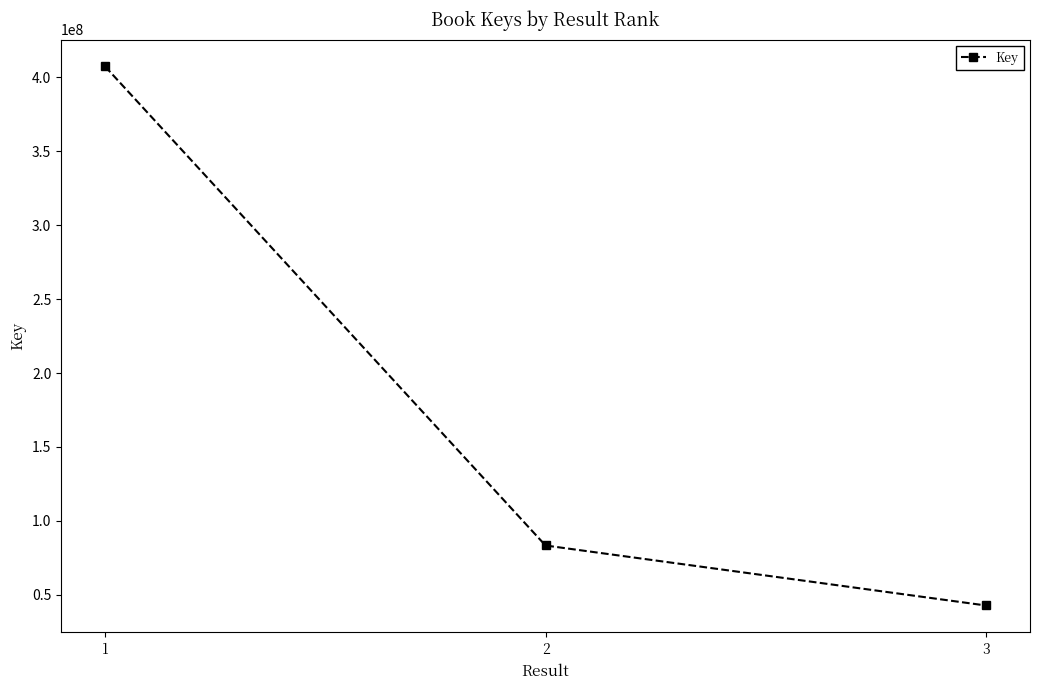

How many data points are less than 83336759?

1